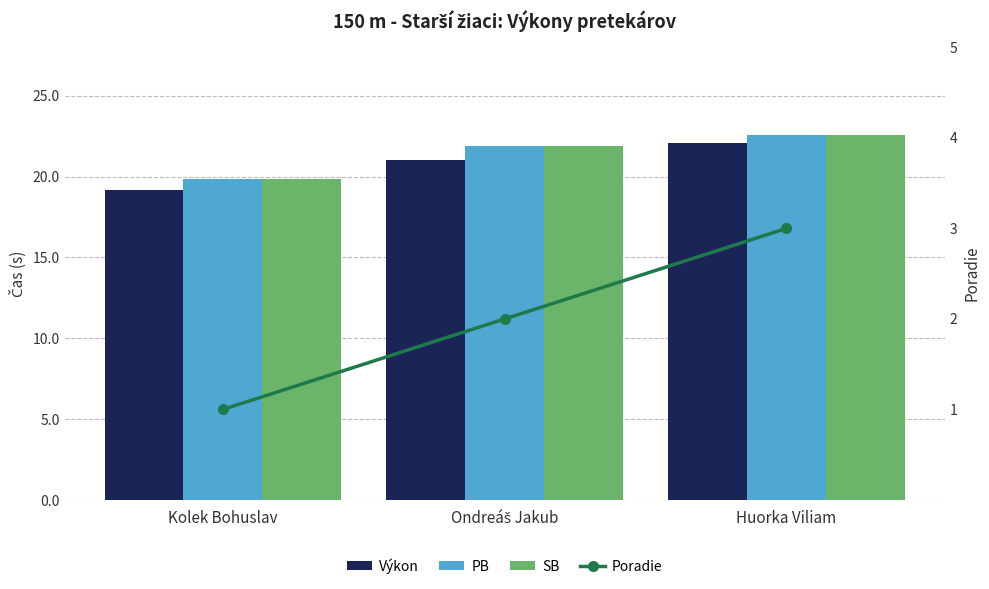

Which has a higher value, Ondreáš Jakub or Kolek Bohuslav?

Ondreáš Jakub